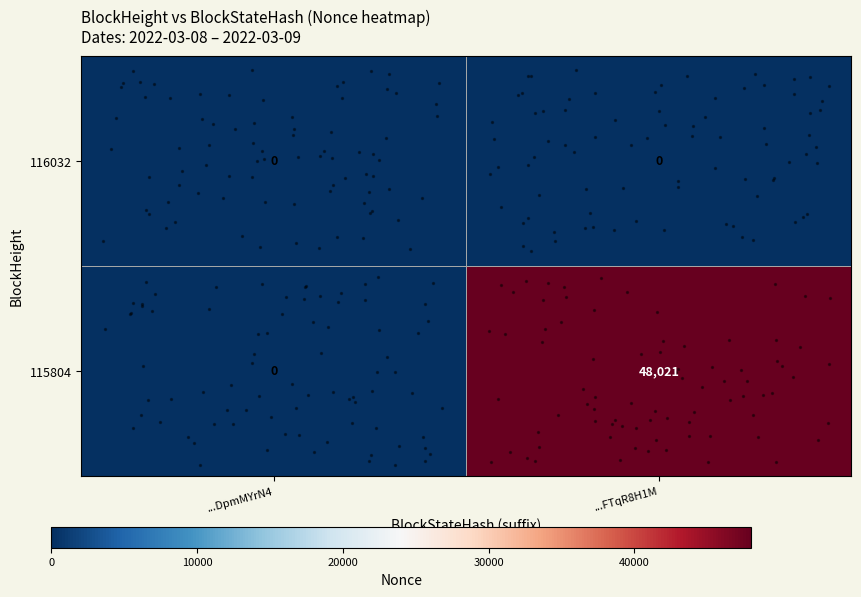

List the series in order of their overall mean, highest first.

115804, 116032